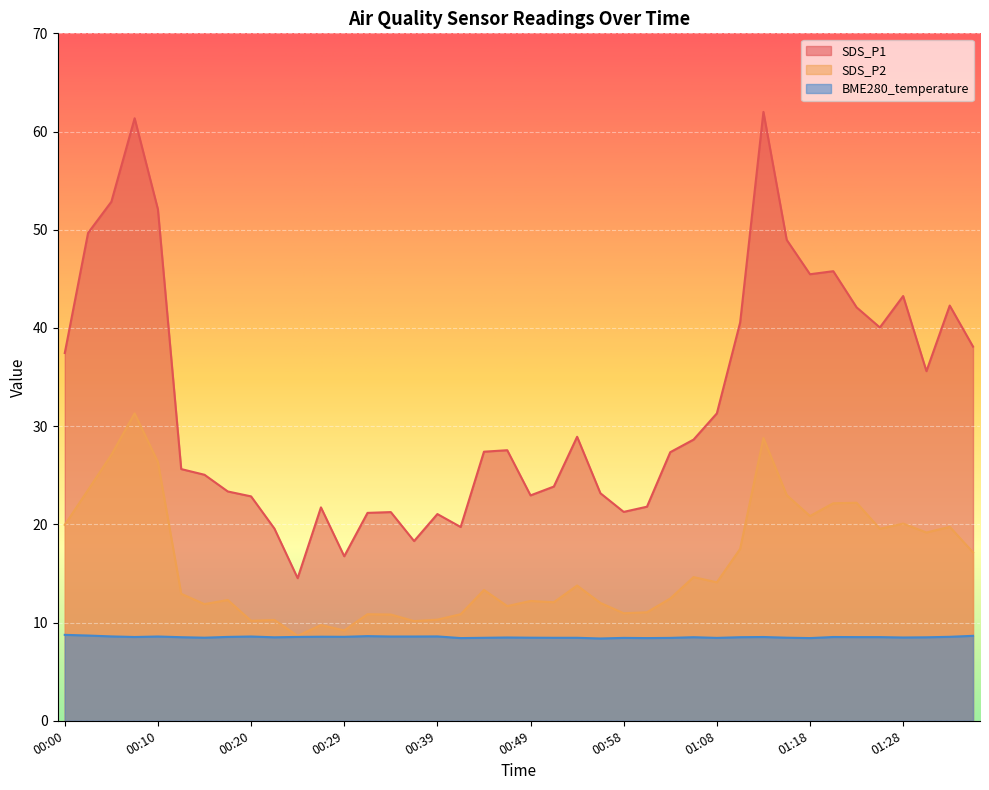

Which series has the widest spread of values?

SDS_P1